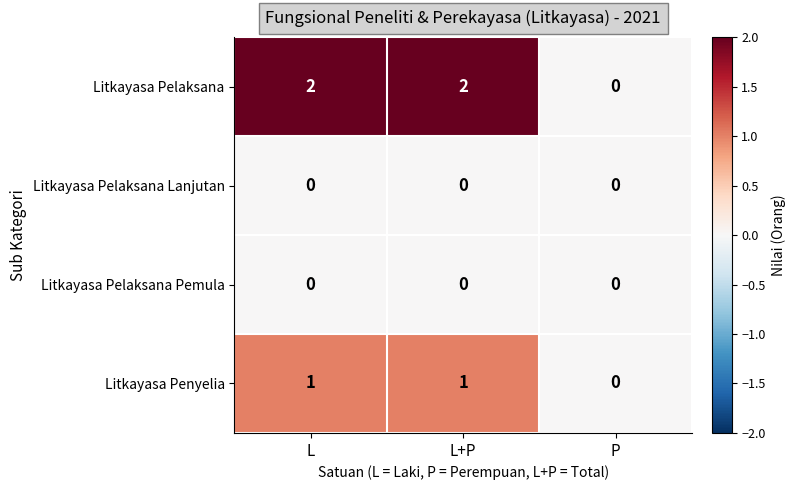

Which series has the largest total across all categories?

Litkayasa Pelaksana